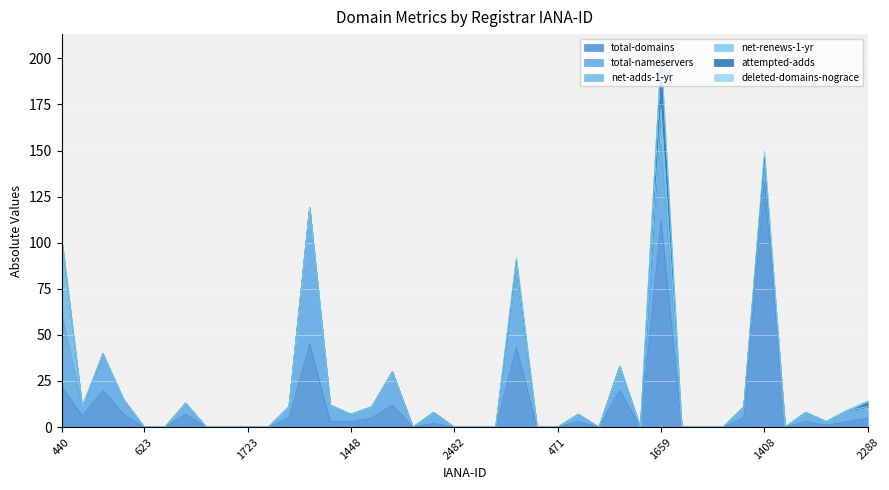

What is the difference between the second highest and minimum values in the deleted-domains-nograce series?

2